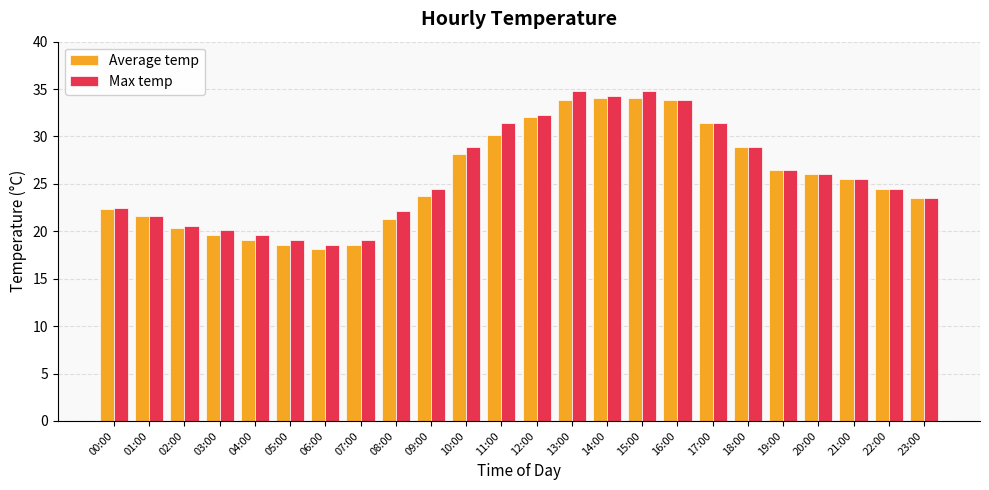

At 13:00, list the series in order from smallest to largest.

Average temp, Max temp